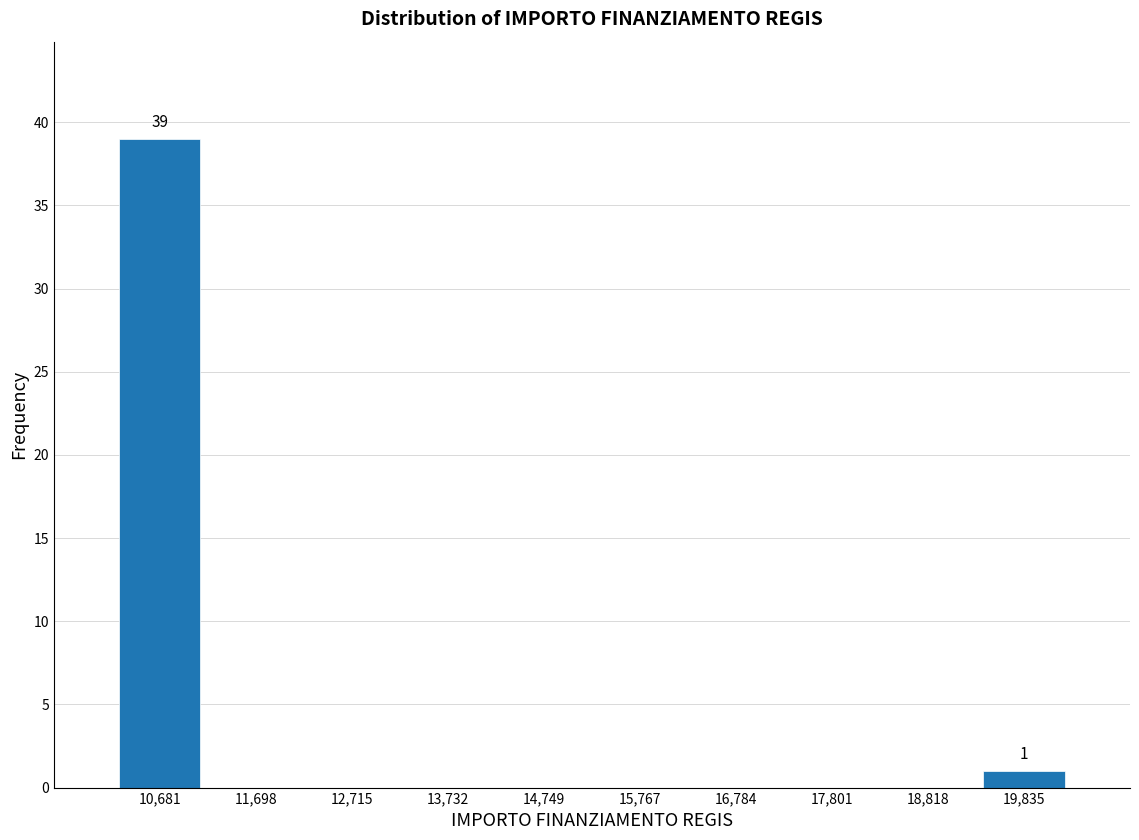

Over which range of the x-axis is the bar tallest?

10200 to 11200